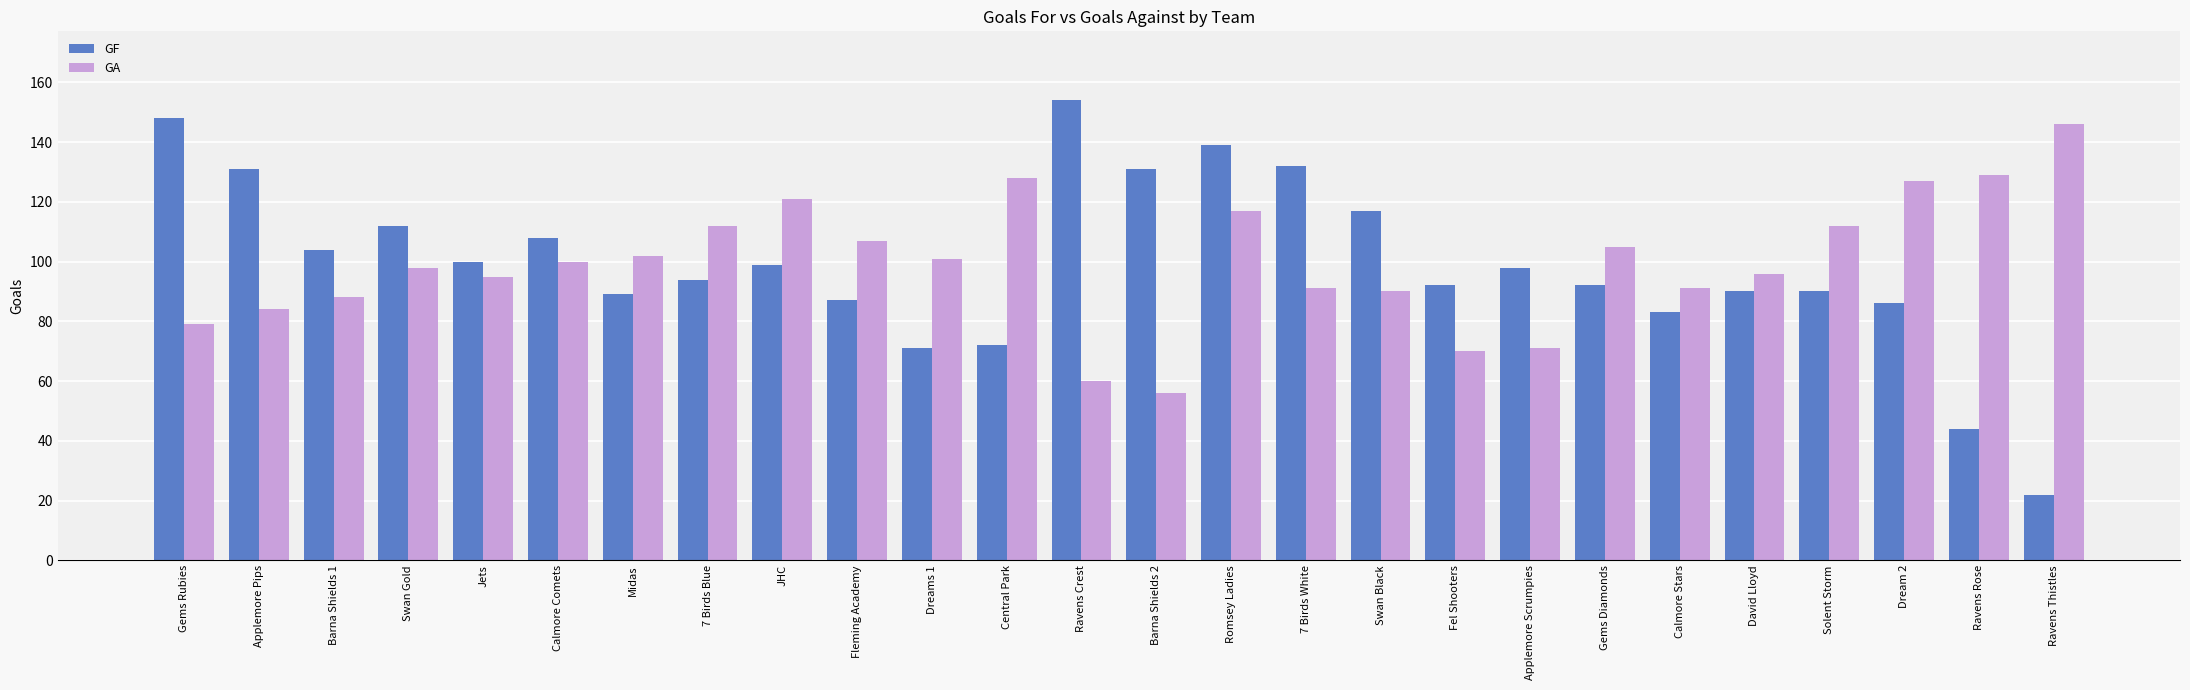

How many bars are there in total?

52